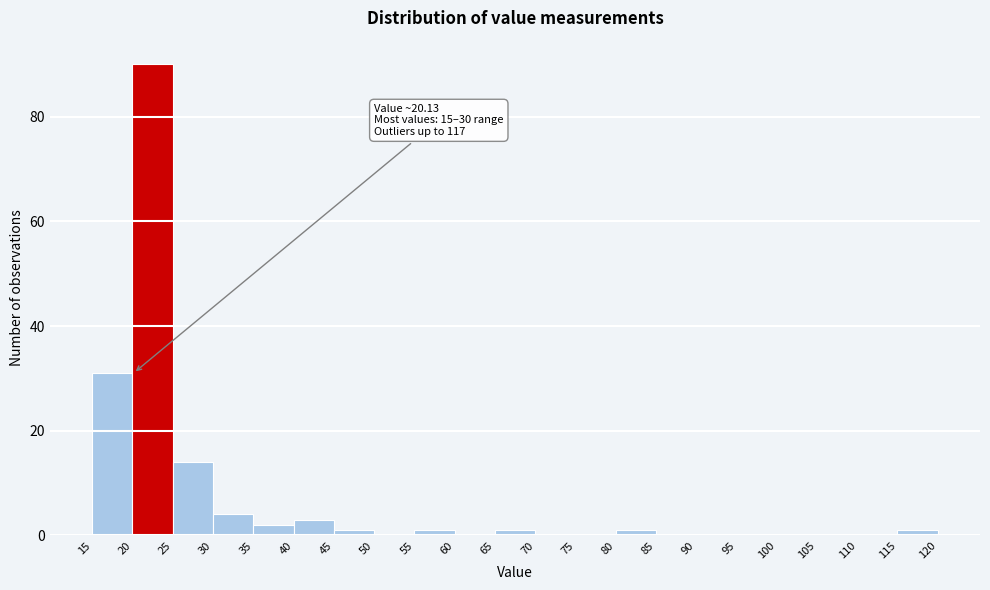

Over which range of the x-axis is the bar tallest?

20 to 25